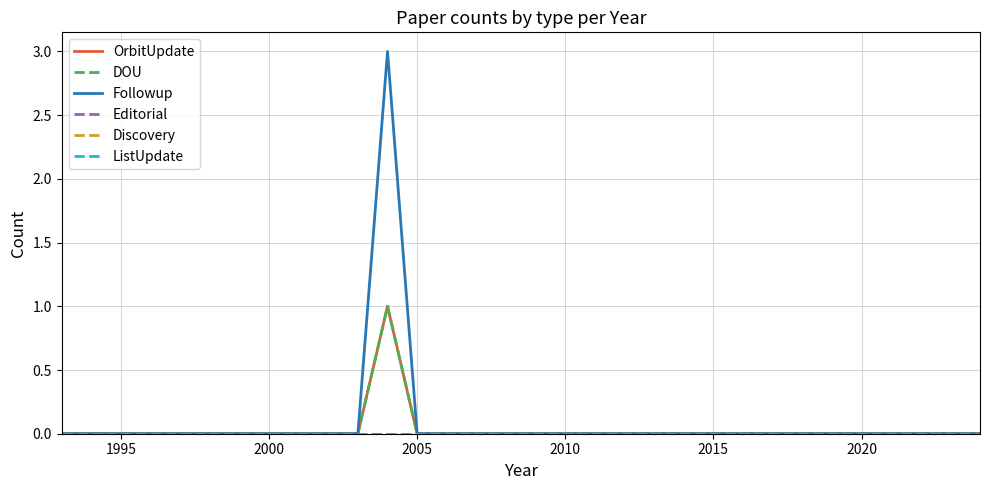

Does the chart display data point markers on the line(s)?

No